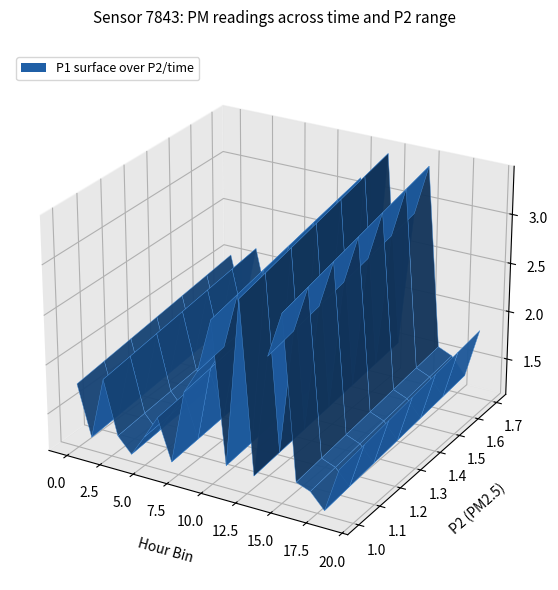

Reading left to right, list all the values displayed in this chart.

P1: 2.0	1.4	2.1	1.5	1.3	1.6	1.8	1.4	2.2	2.5	3.1	1.5	3.4	1.5	2.8	3.3	1.5	1.5	1.3	1.8
P2: 1.4	1.0	1.2	1.2	1.2	1.3	1.5	1.2	1.4	1.3	1.6	1.3	1.6	1.4	1.6	1.7	1.3	1.3	1.1	1.7